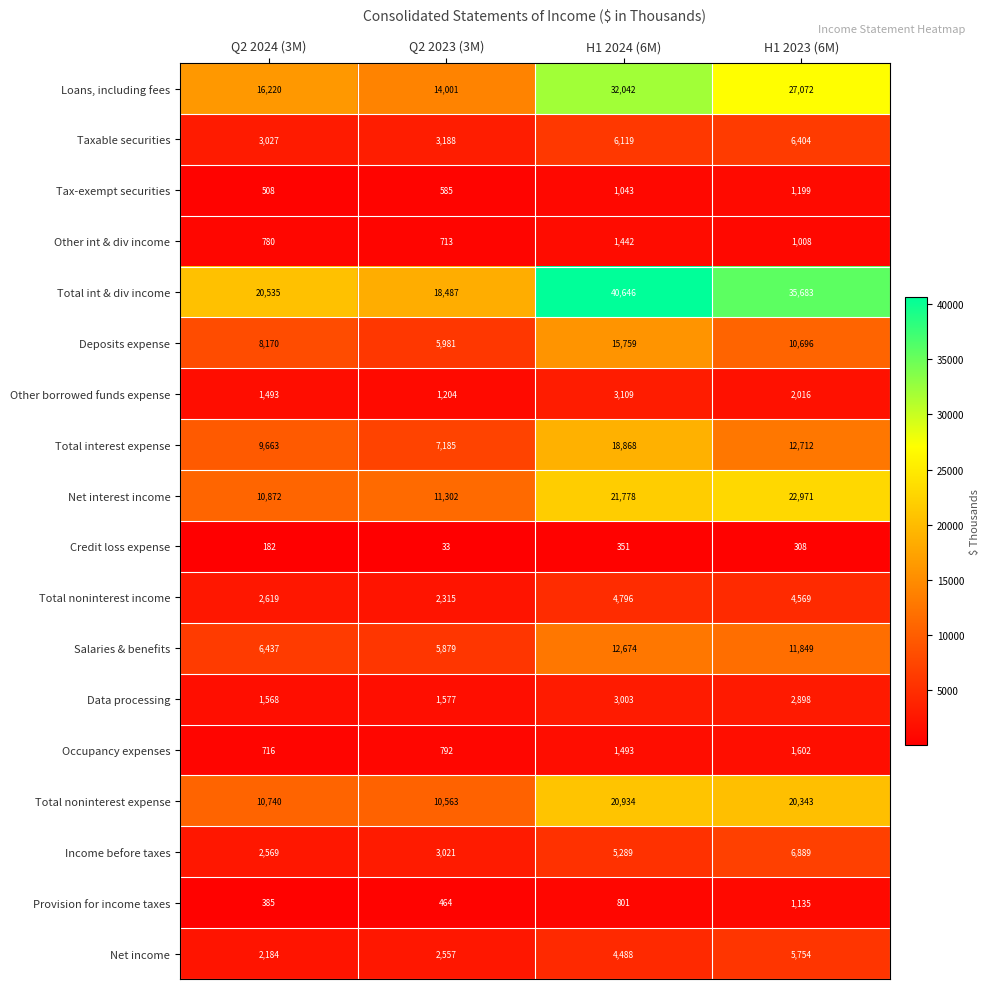

The value of Occupancy expenses at Q2 2024 (3M) is 979. True or false?

False